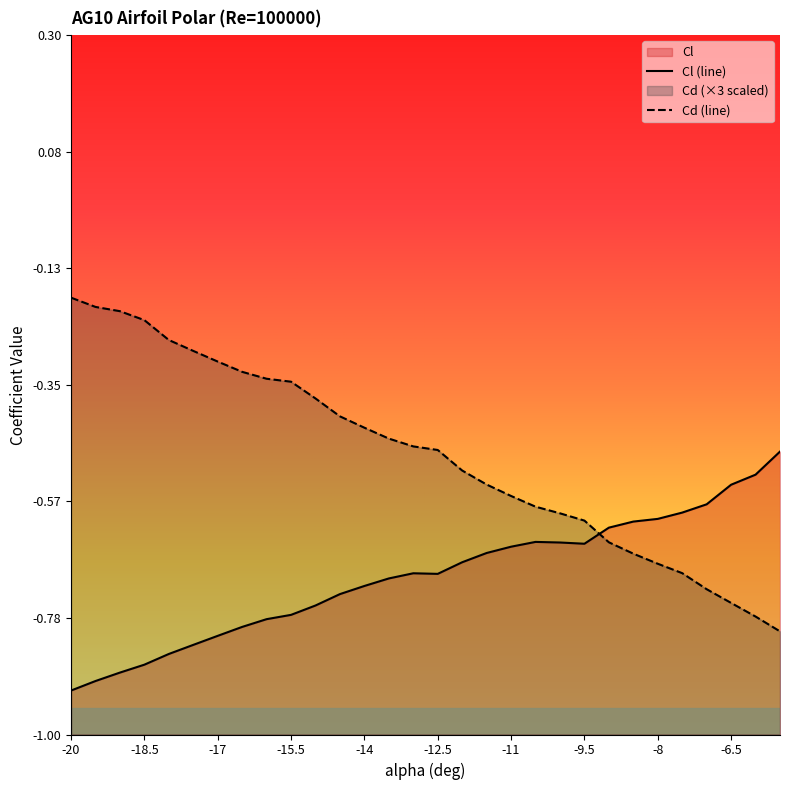

How many distinct data groups are displayed?

2